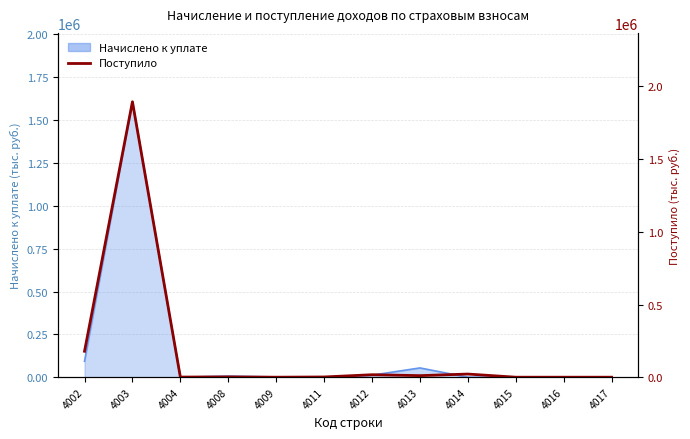

Reading left to right, transcribe all the data shown in this chart.

178362	1894859	935	2083	80	1637	17101	10802	21729	57	52	10